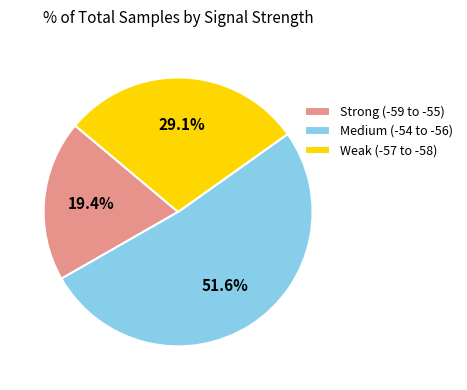

How many segments does this pie chart have?

3